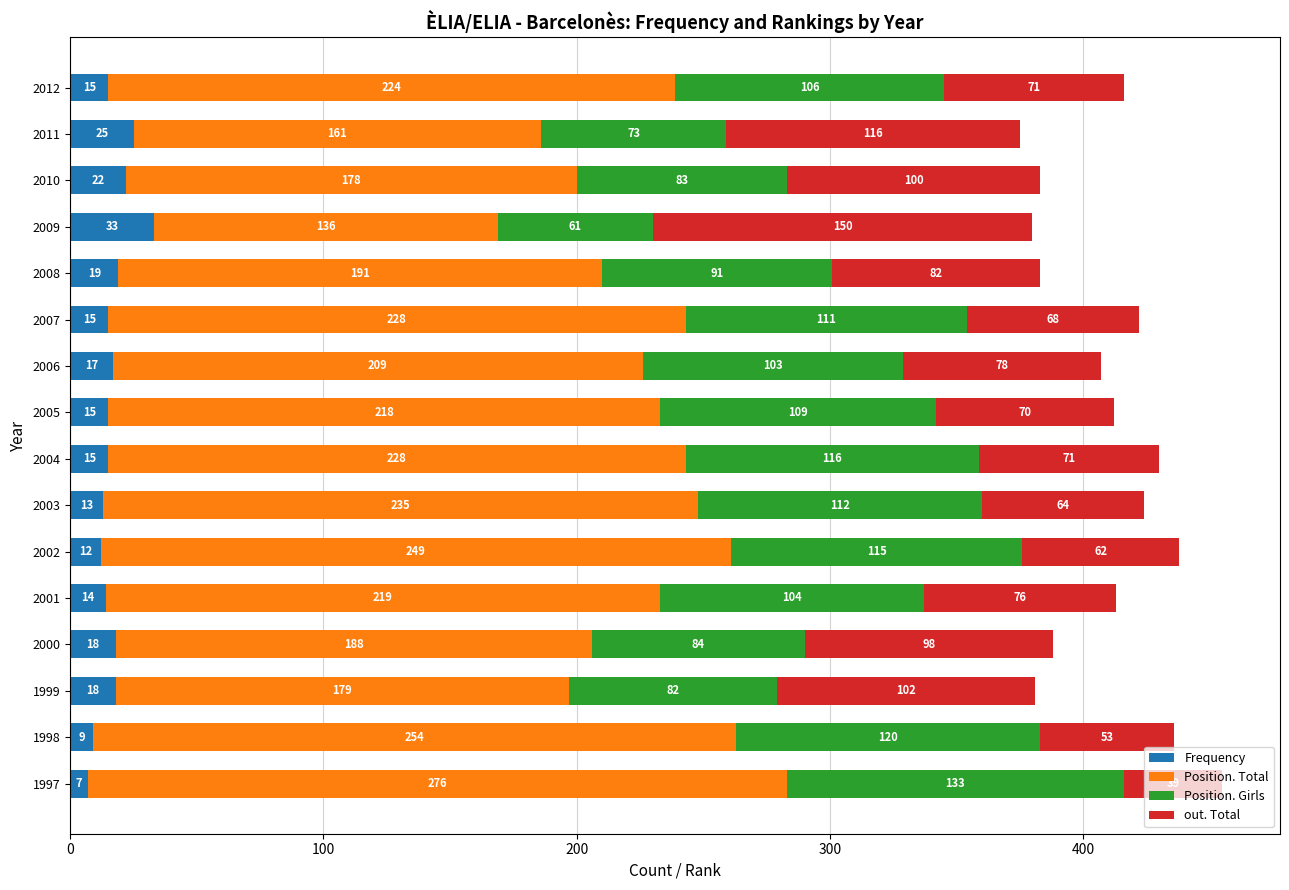

What are all the series names shown in the legend?

Frequency, Position. Total, Position. Girls, out. Total